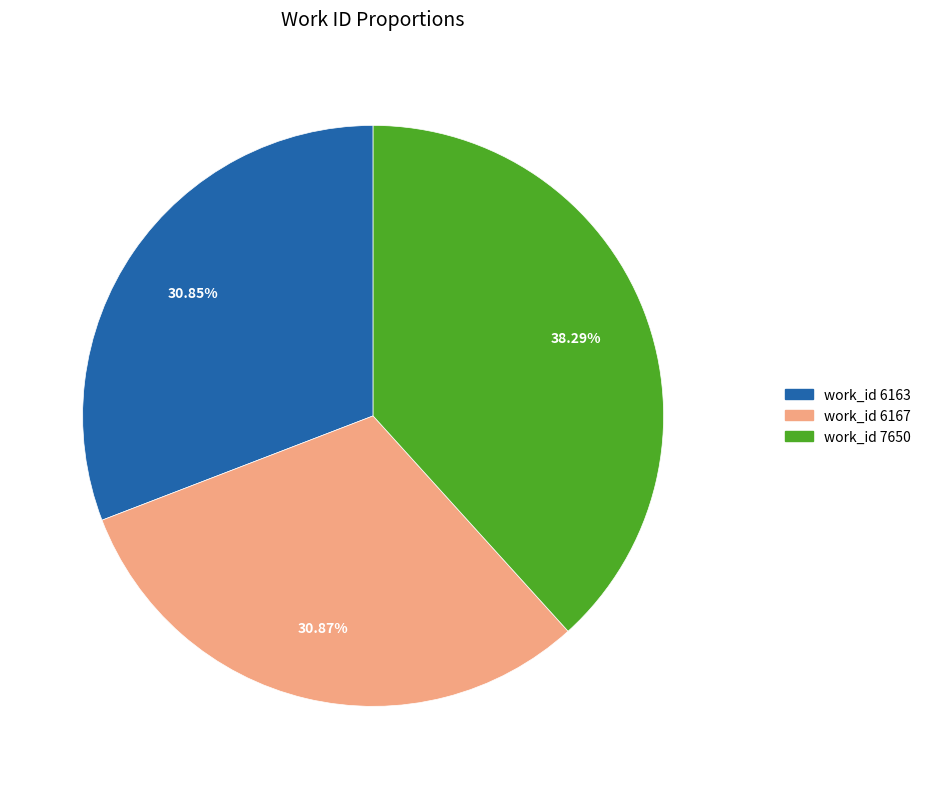

To the nearest percent, what is the combined percentage of work_id 6163 and work_id 6167?

62%